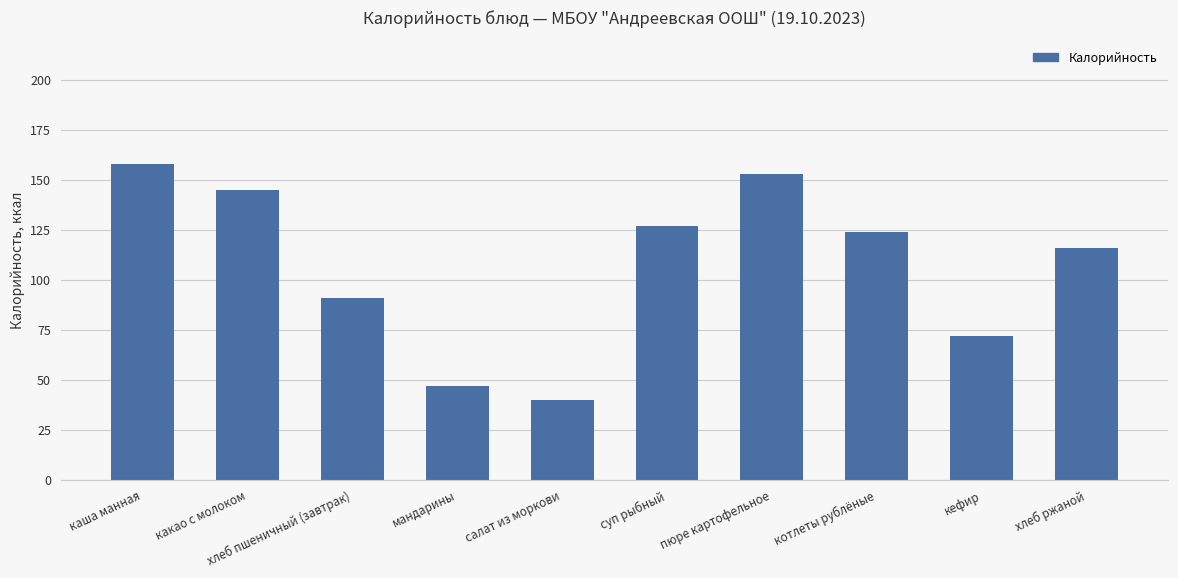

Reading left to right, extract all data points from this chart.

каша манная=158	какао с молоком=145	хлеб пшеничный (завтрак)=91	мандарины=47	салат из моркови=40	суп рыбный=127	пюре картофельное=153	котлеты рублёные=124	кефир=72	хлеб ржаной=116